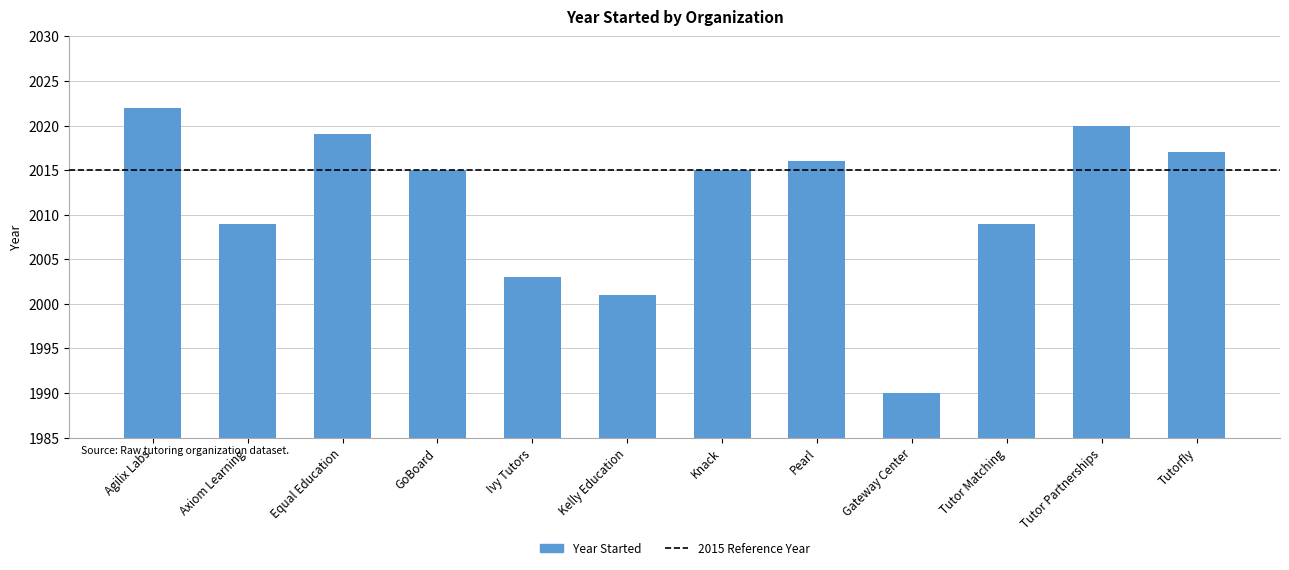

What is the value of the 3rd bar from the left?

2019